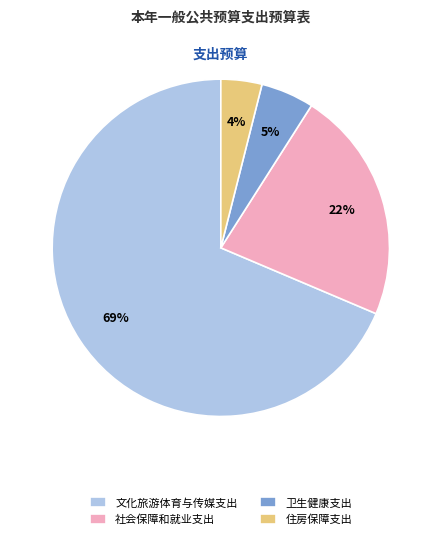

Which category has the smallest portion of the pie?

住房保障支出